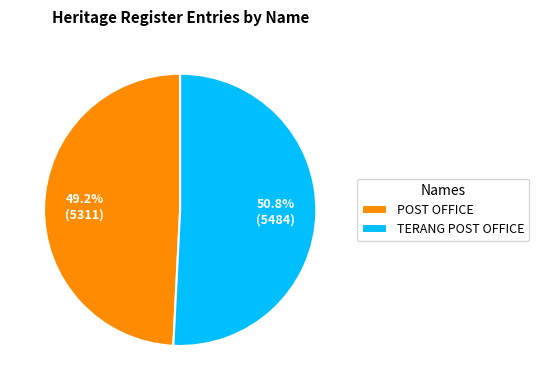

Which slice is the smallest?

POST OFFICE